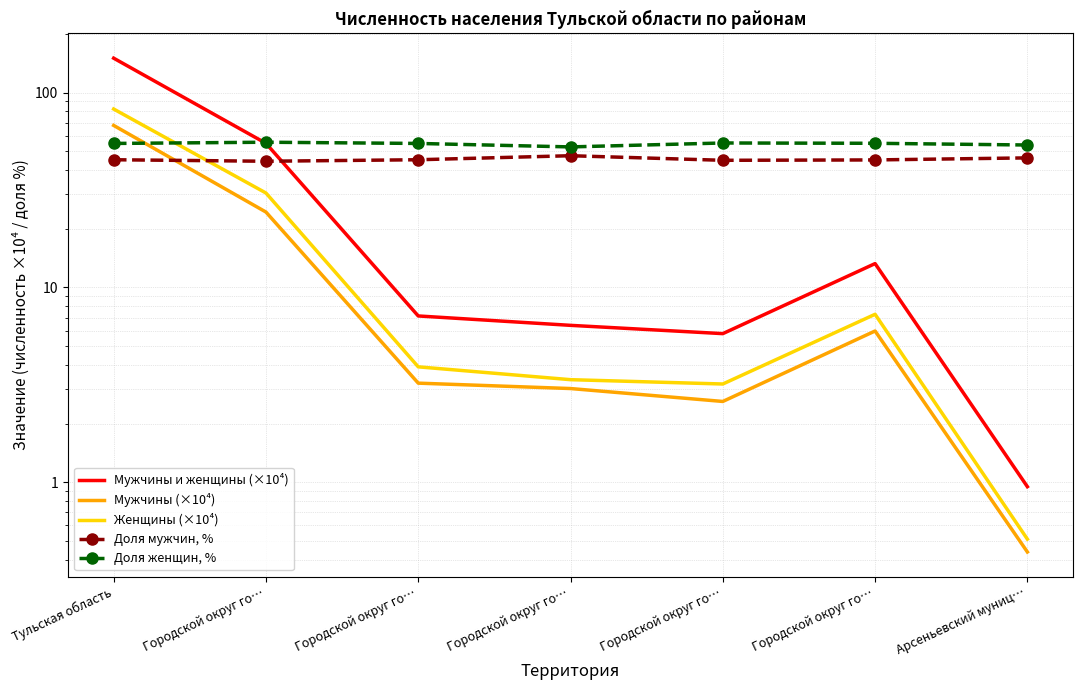

Is the value of Доля мужчин, % at Арсеньевский муниц… greater than the value of Мужчины (×10⁴) at Городской округ го…?

Yes